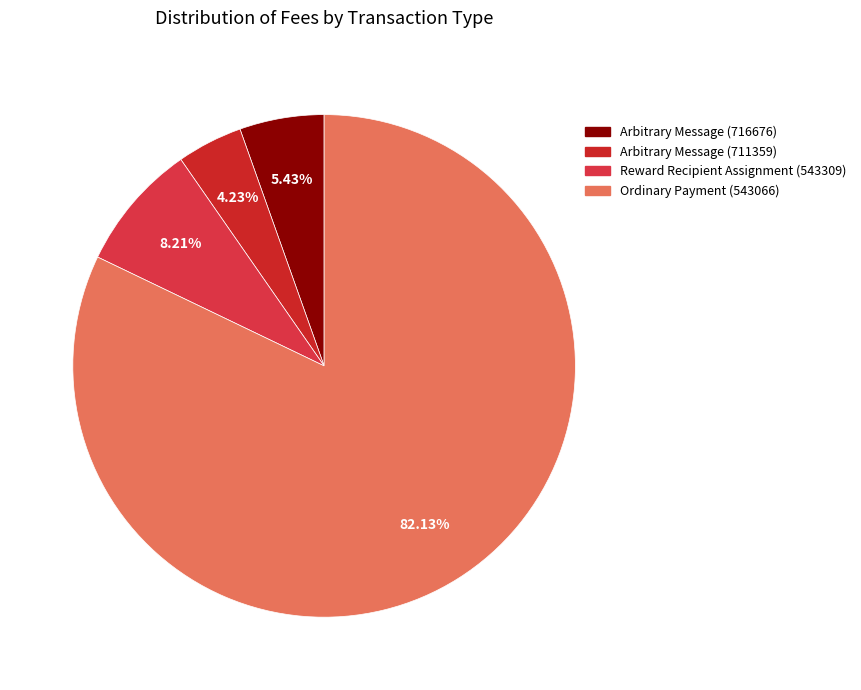

To the nearest percent, what percentage of the pie is Ordinary Payment (543066)?

82%